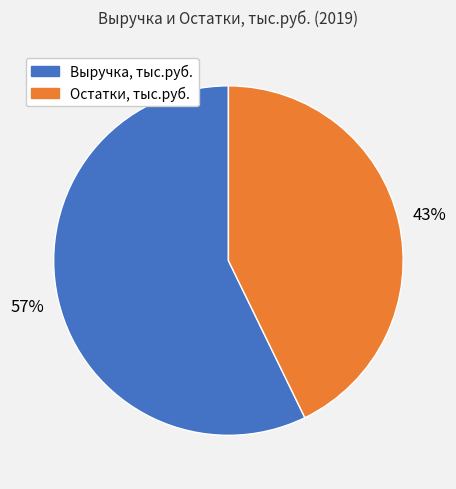

Is it true that Остатки, тыс.руб. is 30% of the pie?

False